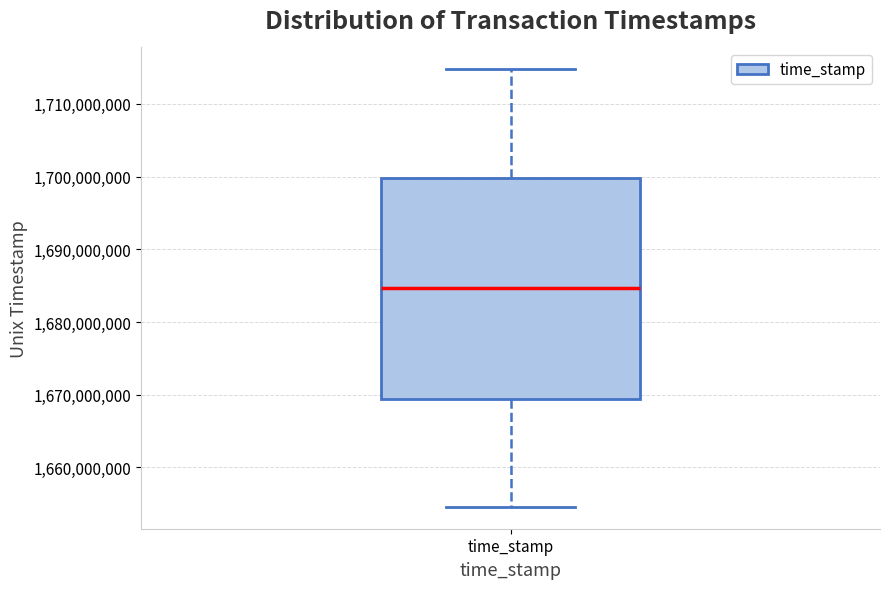

Transcribe this box plot: give where the median line is, the range the box spans, and where the two whiskers end, as read against the y-axis. The values are not printed on the chart, so give them approximately, as read against the axis.

median 1685000000, box 1669000000 to 1700000000, whiskers 1655000000 to 1715000000